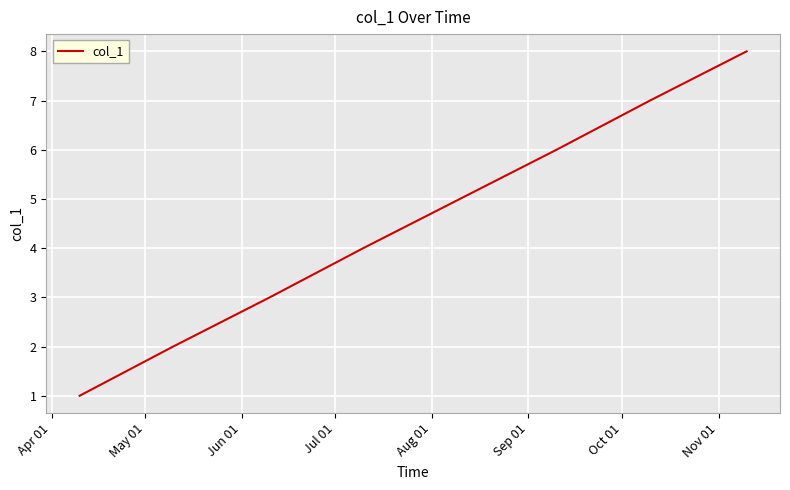

How many values are between 3 and 7?

5